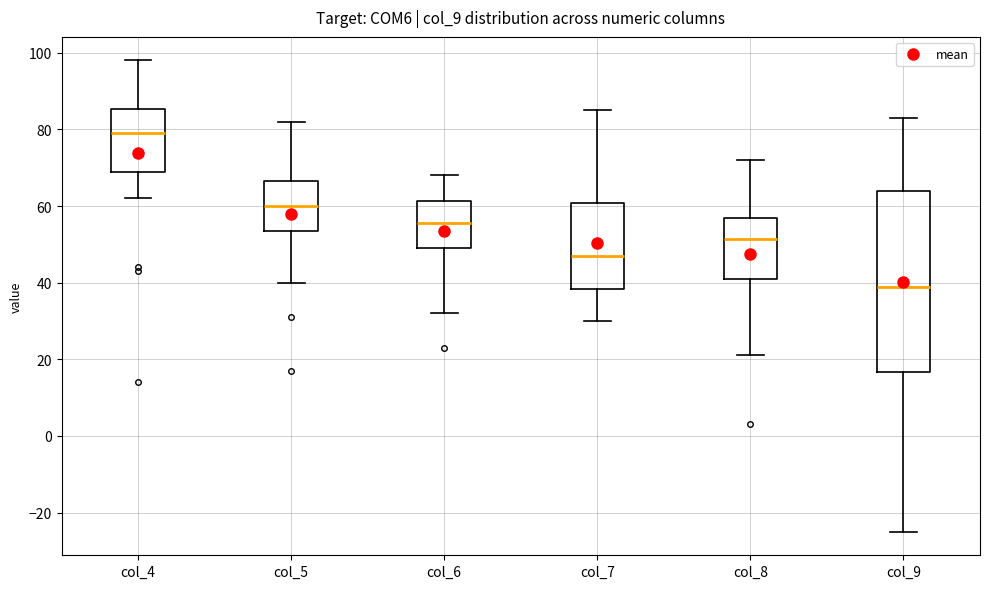

Reading left to right, transcribe this box plot: for each box, give where its median line is, the range the box spans, and where its two whiskers end, as read against the y-axis. The values are not printed on the chart, so give them approximately, as read against the axis.

col_4: median 80, box 70 to 86, whiskers 62 to 98
col_5: median 60, box 54 to 66, whiskers 40 to 82
col_6: median 56, box 50 to 62, whiskers 32 to 68
col_7: median 48, box 38 to 60, whiskers 30 to 86
col_8: median 52, box 42 to 58, whiskers 22 to 72
col_9: median 40, box 16 to 64, whiskers -24 to 84